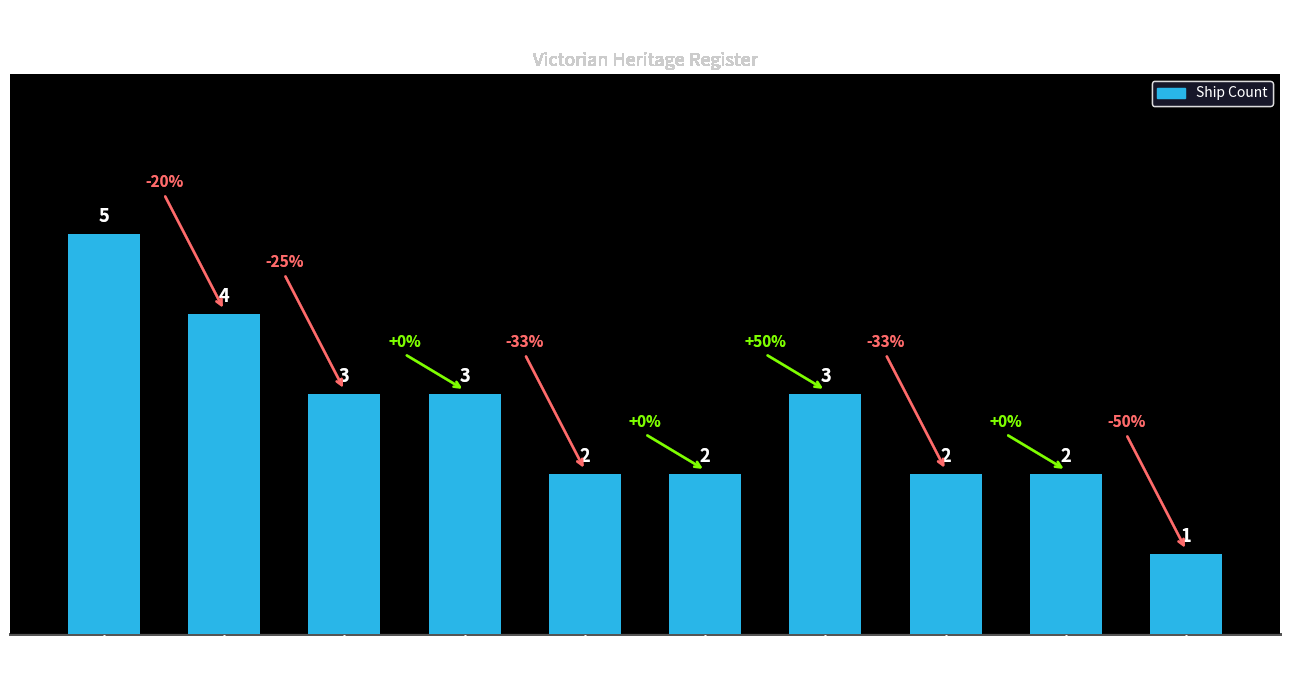

What is the label of the 4th bar from the left?

West Coast